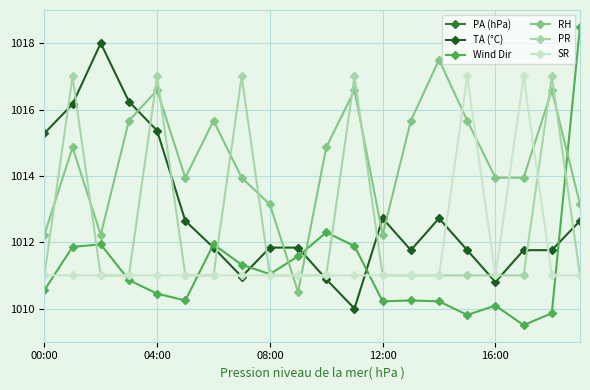

What position from the right is 14?

6